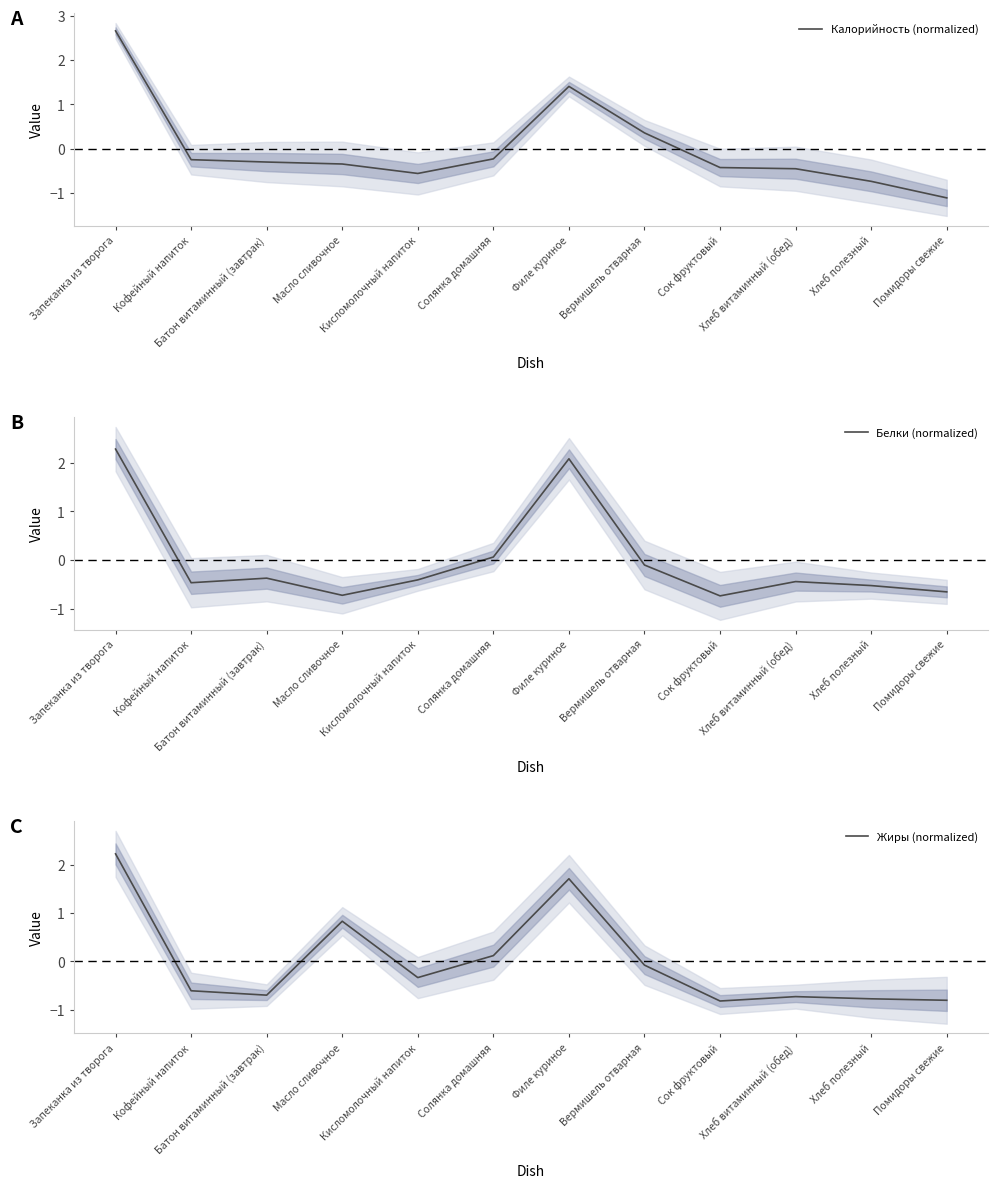

What is the greatest value displayed?

2.7